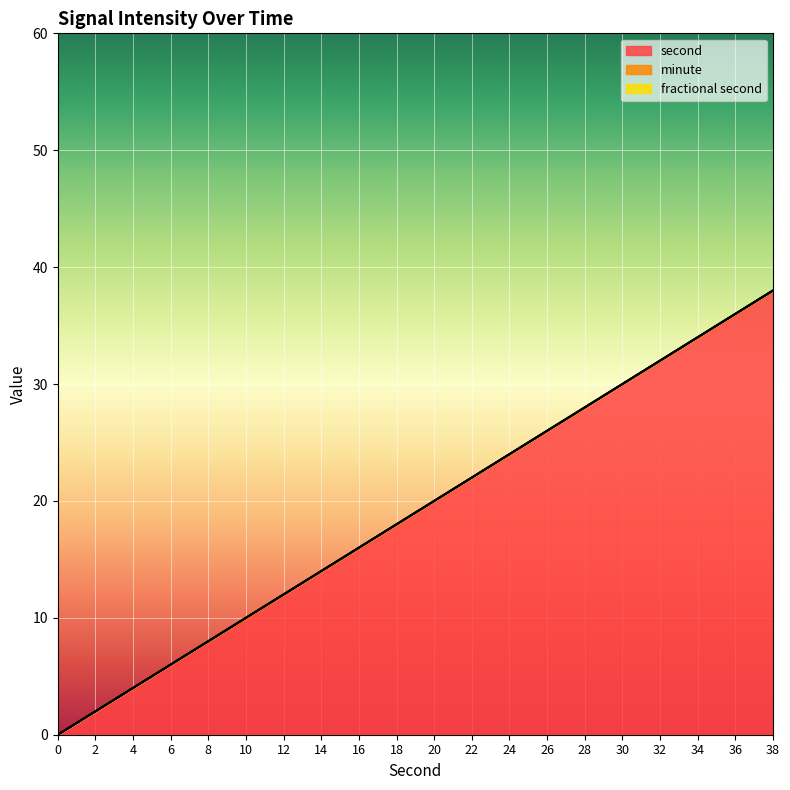

What is the total value across all series at 16?

16